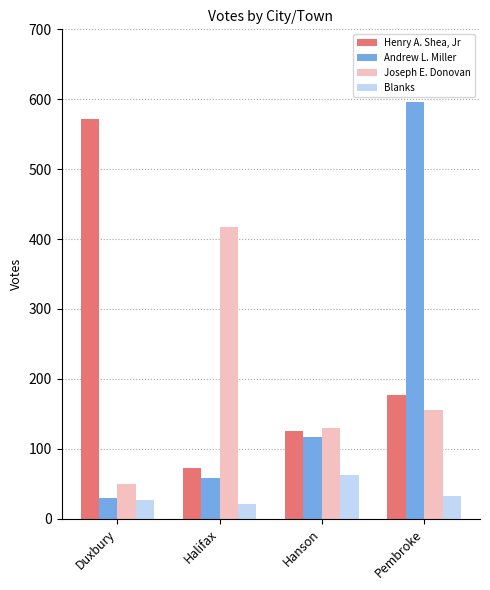

What is the highest value of the Joseph E. Donovan series?

417